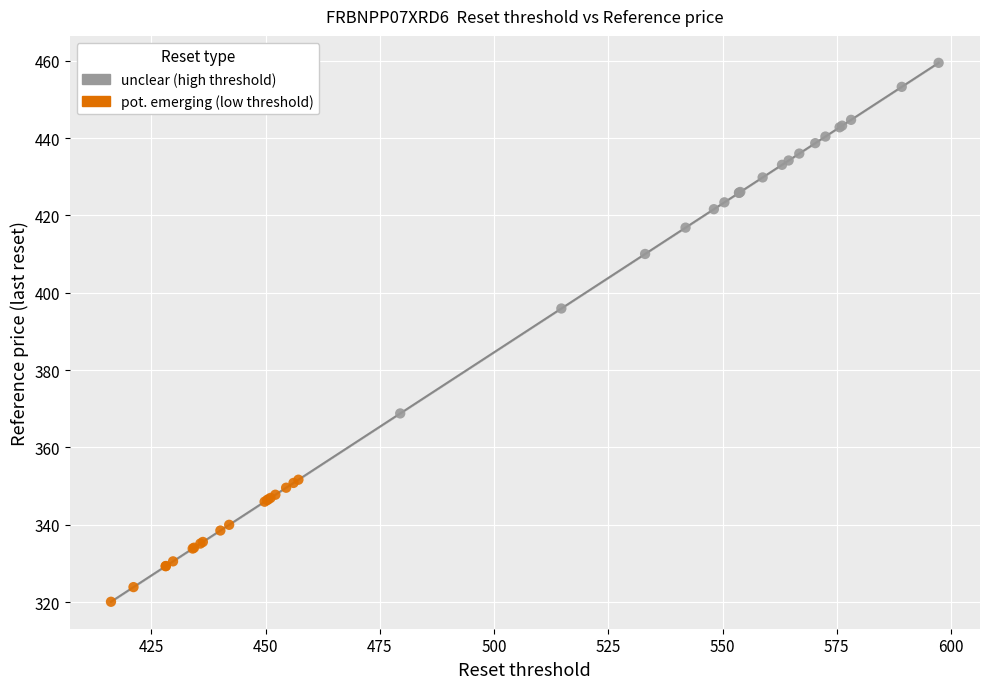

Which series reaches the minimum Y coordinate?

pot. emerging (low threshold)